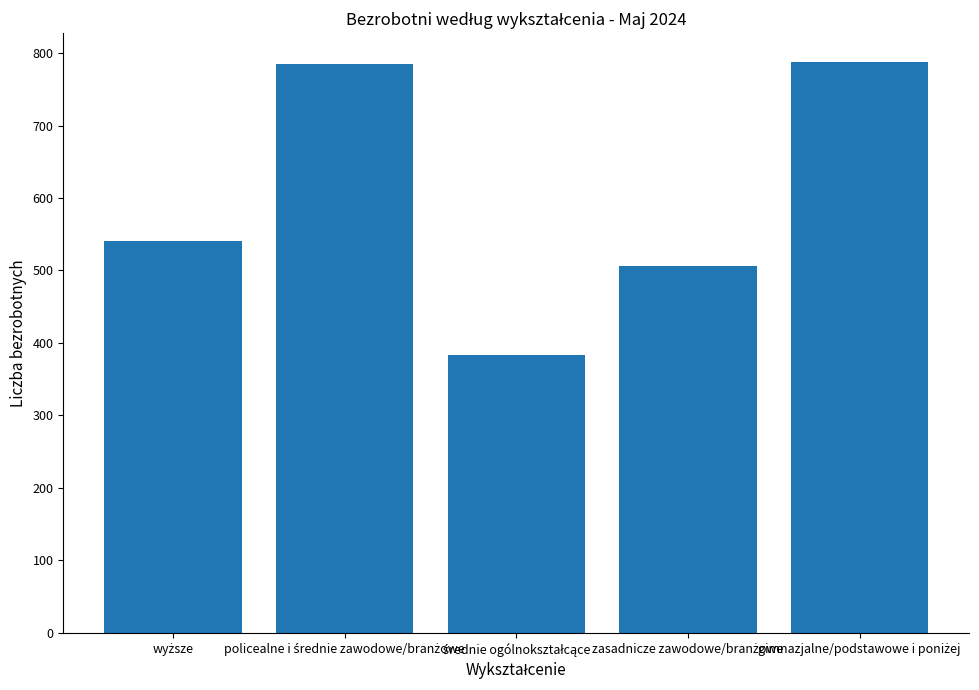

What is the value of the 2nd bar from the left?

785